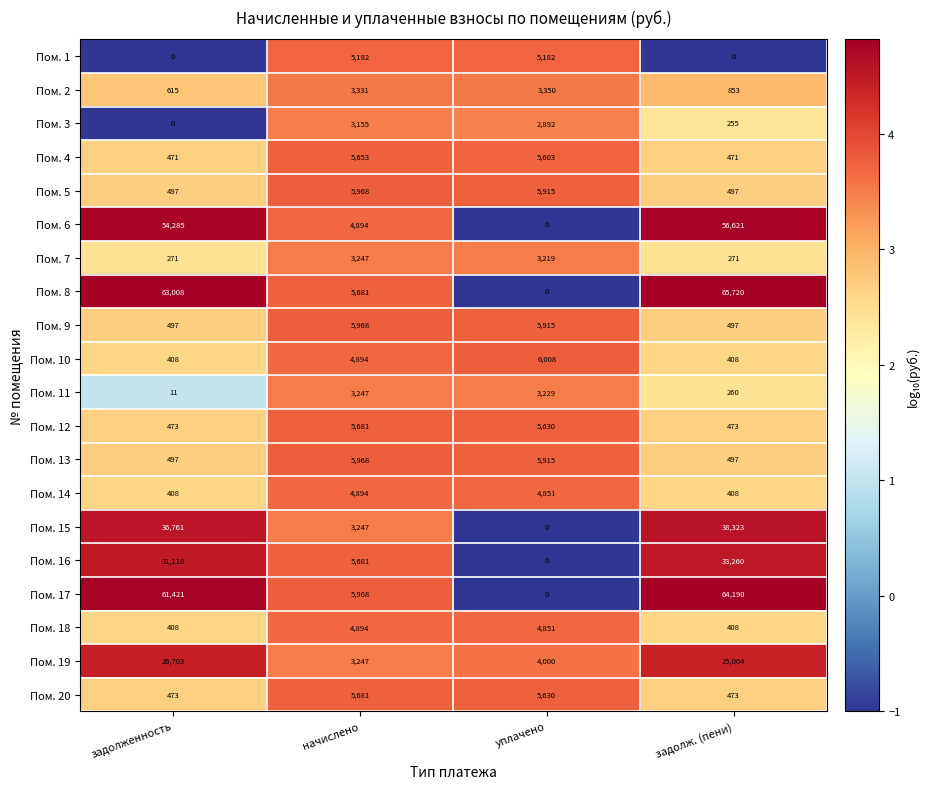

What is the average value of the Пом. 10 series?

2930